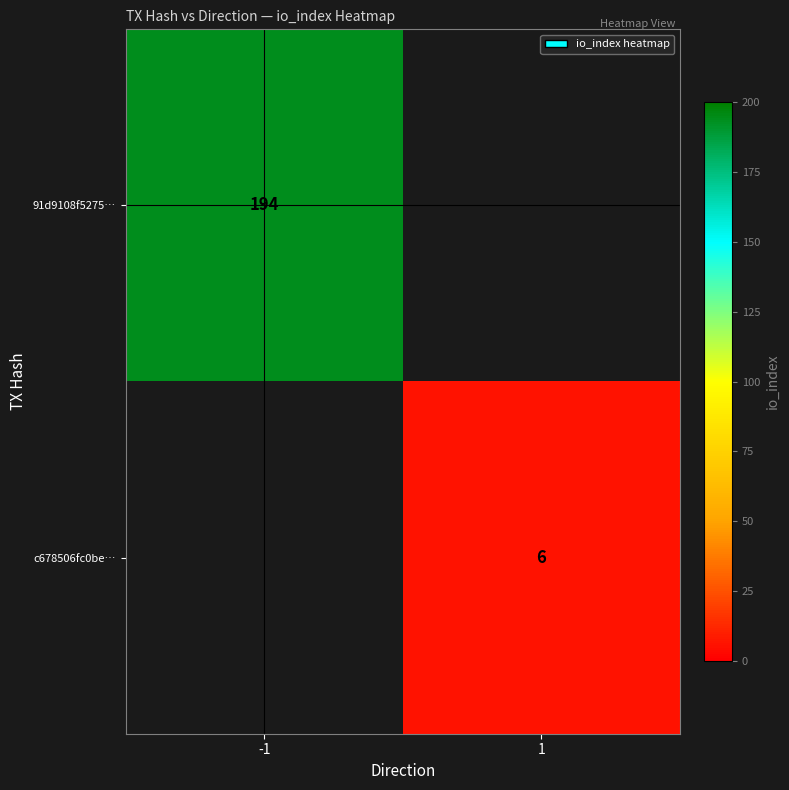

True or false: c678506fc0be… has a value of 6 at 1.

True